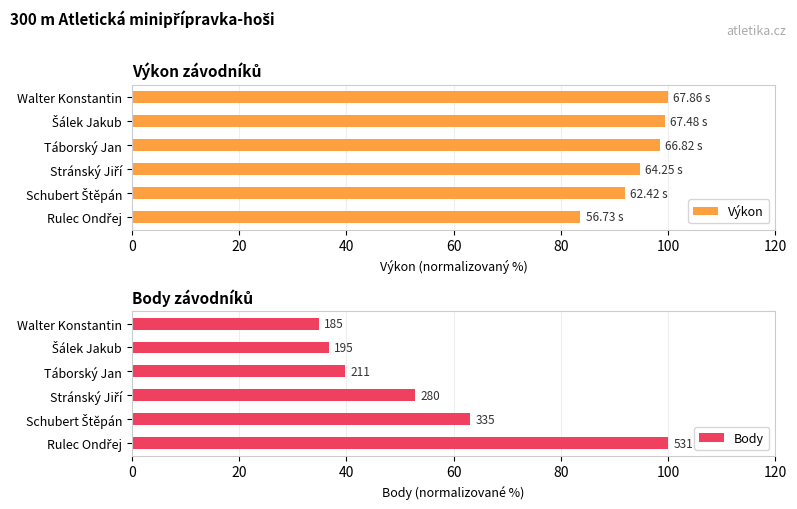

The value of Výkon at Walter Konstantin is 100.0. True or false?

True